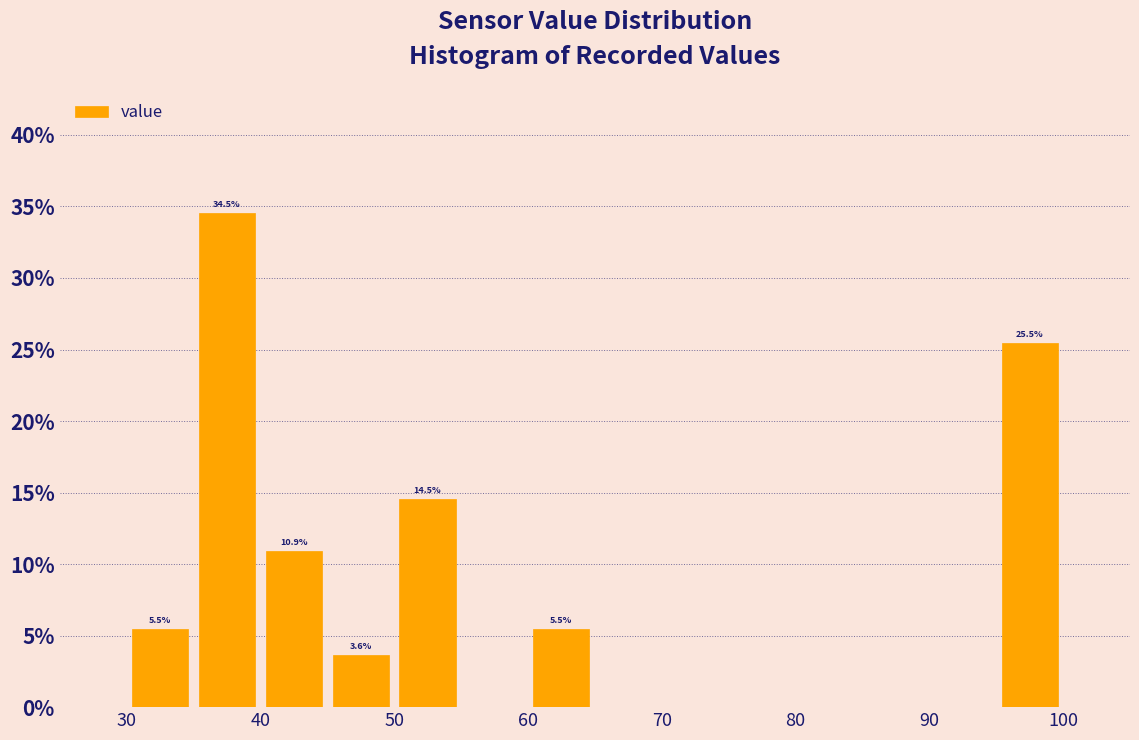

Over which range of the x-axis is the bar tallest?

35 to 40